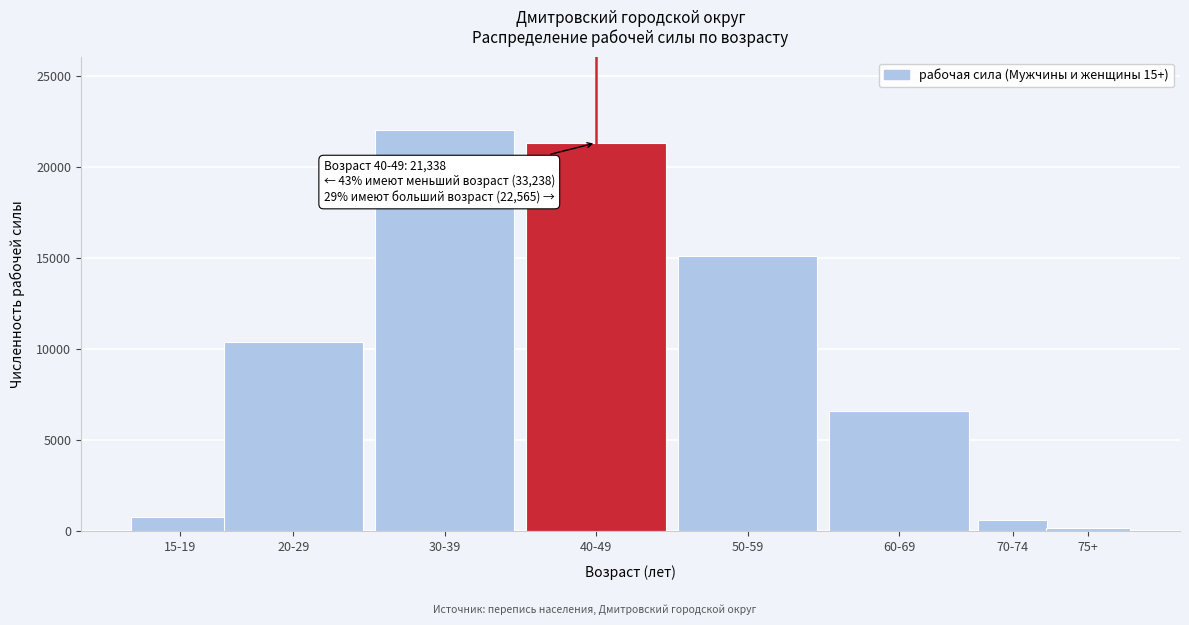

Reading left to right, list all the values displayed in this chart.

801	10373	22064	21338	15131	6614	611	209